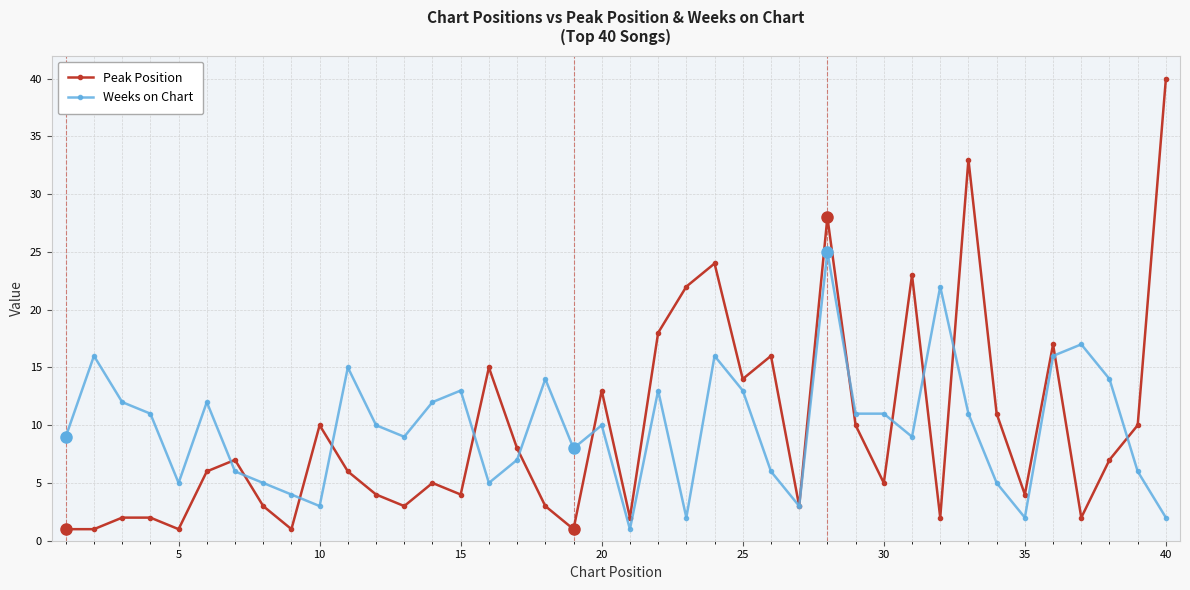

List the series in order of their peak value, highest first.

Peak Position, Weeks on Chart